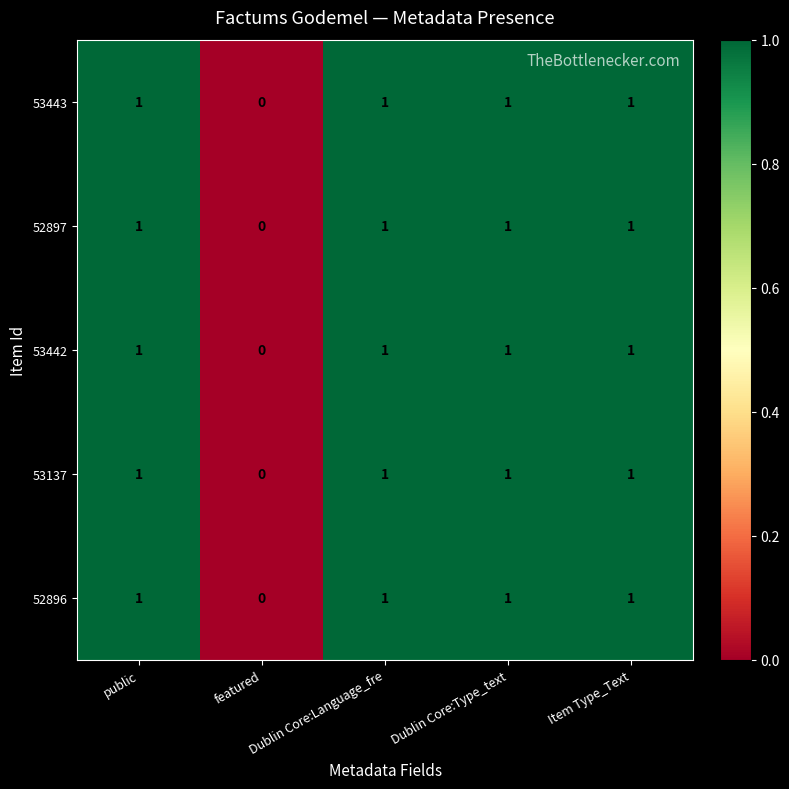

How many data points does each series have?

5